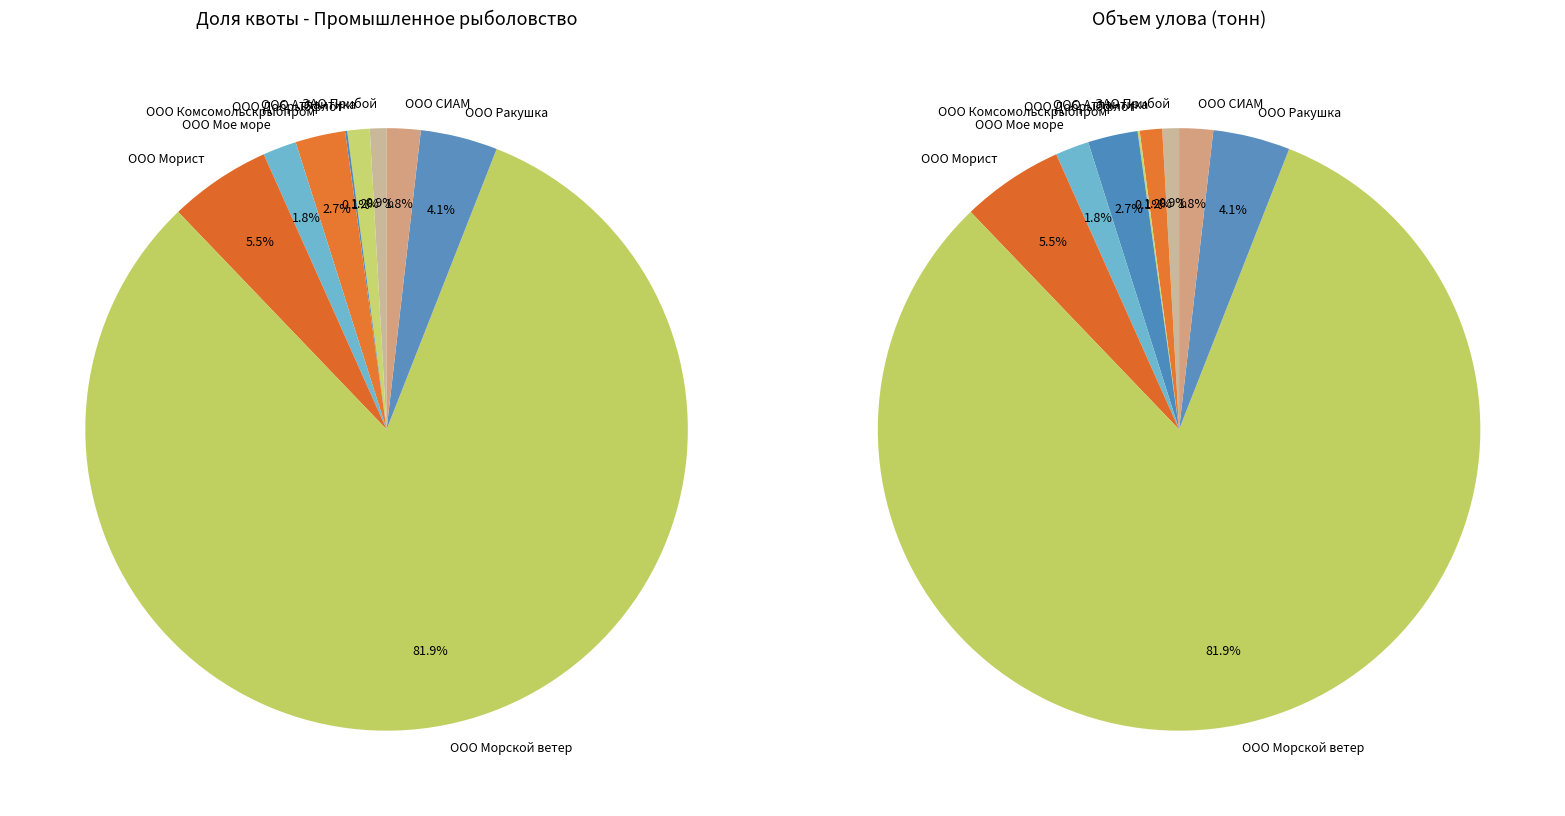

The ООО Ракушка slice represents 1% of the pie. True or false?

False